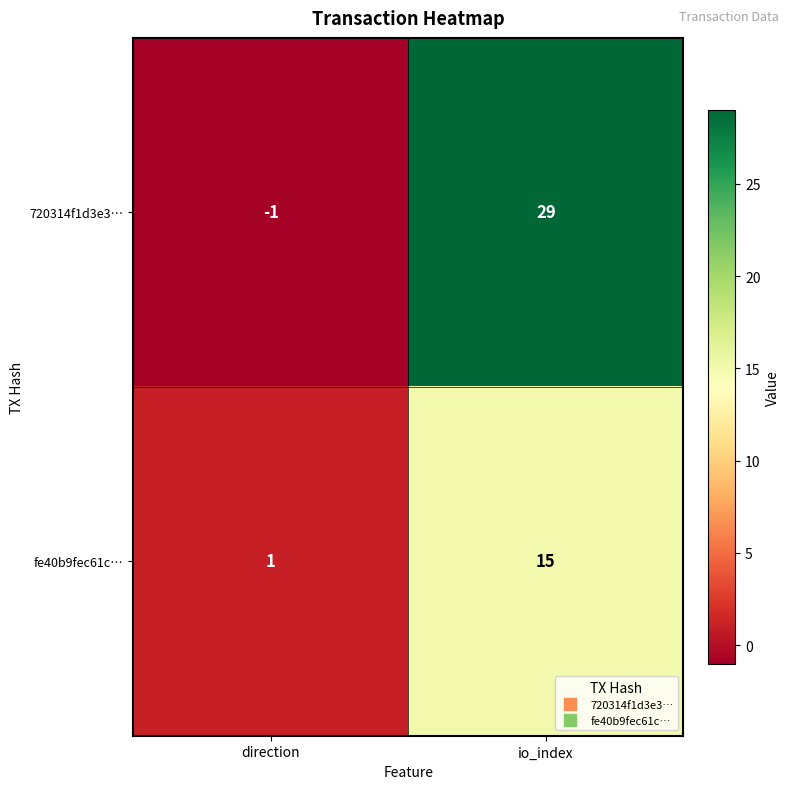

What is the spread (max minus min) of values at io_index?

14